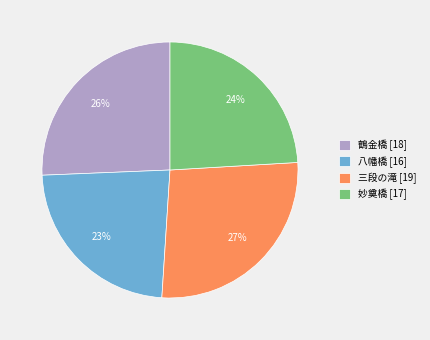

Is 八幡橋 the majority of the pie?

No